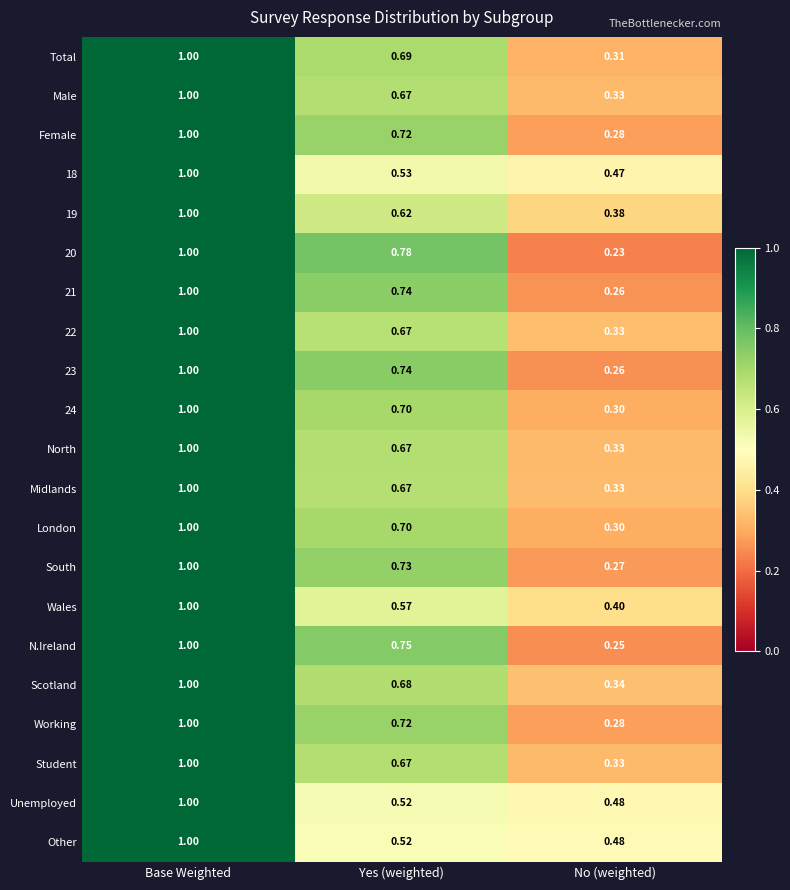

Is the value of Midlands at Yes (weighted) greater than the value of 18 at No (weighted)?

Yes